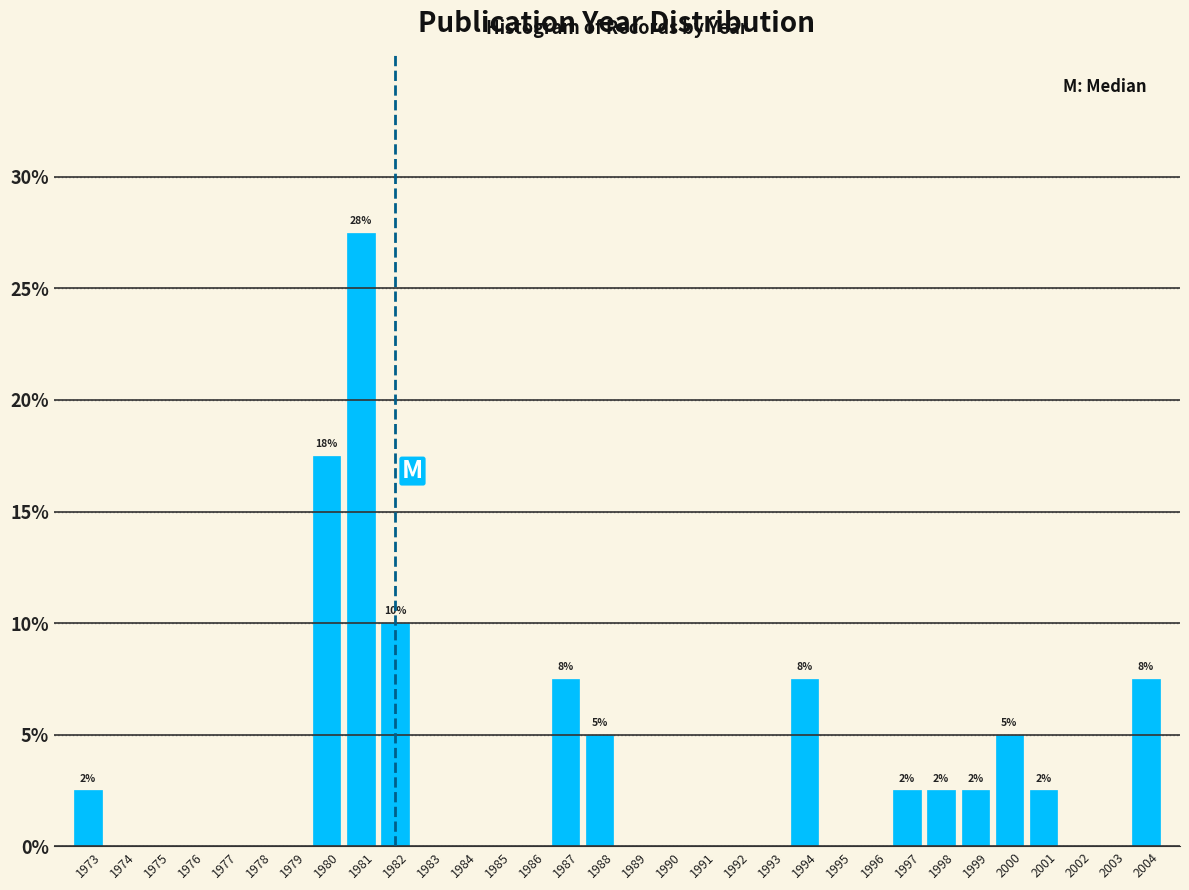

What is the sum of all values?

100.0